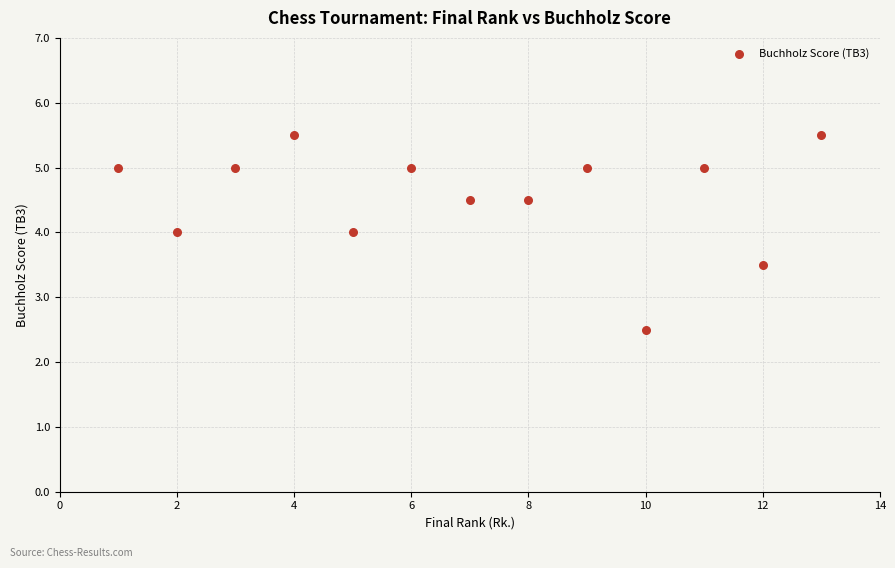

What is the range of X values (max minus min)?

12.0